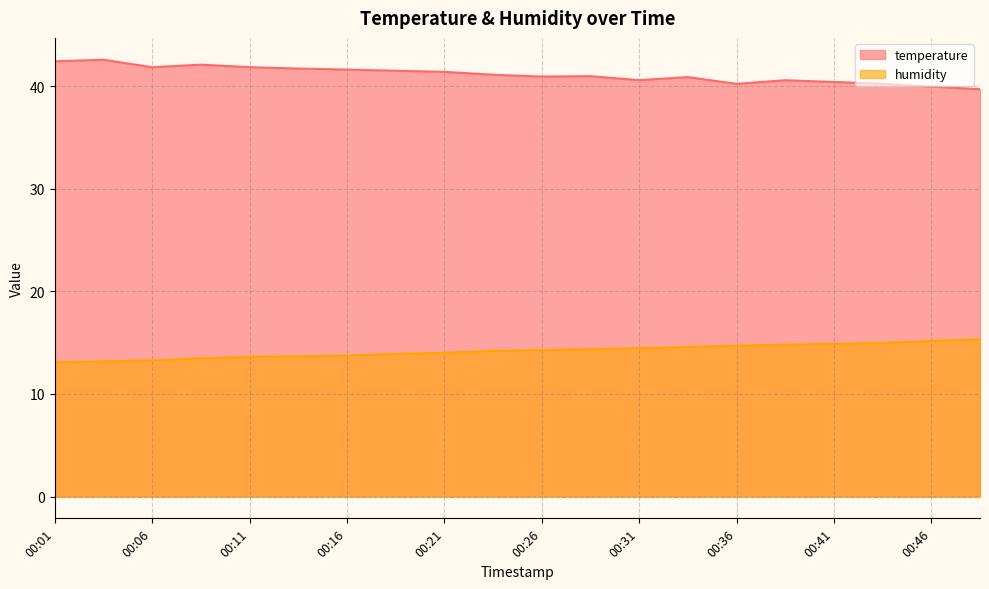

True or false: humidity has a value of 24.3 at 00:48.

False